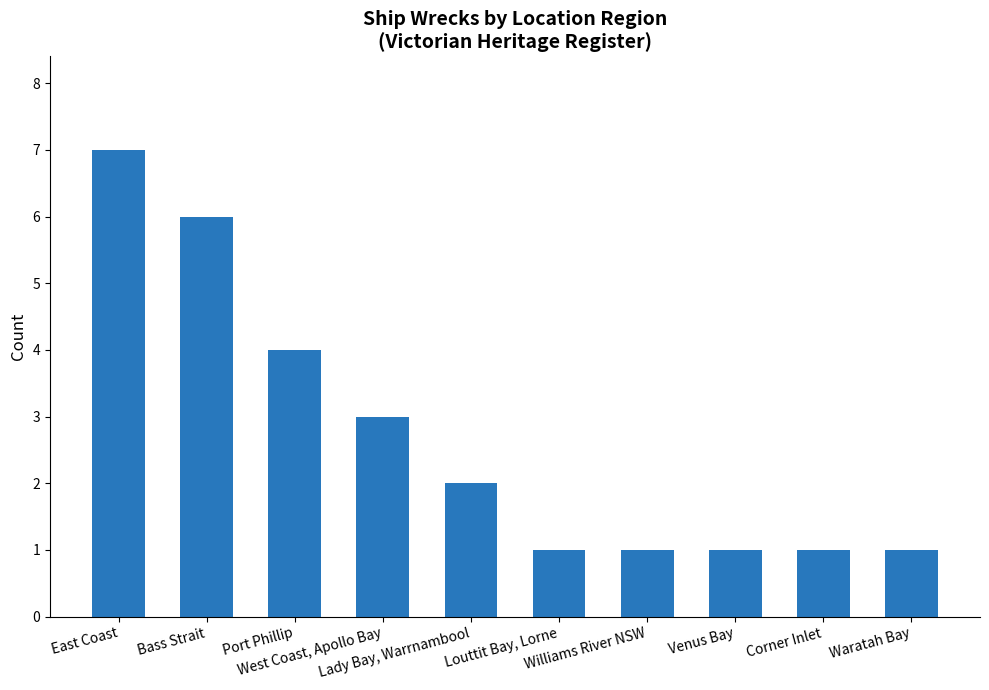

Where does the data first go above 2?

East Coast